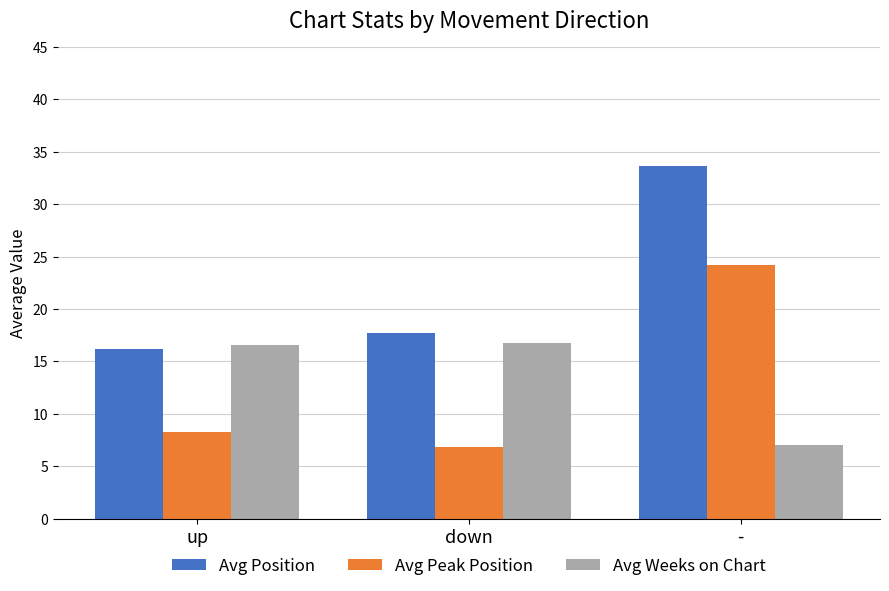

The value of Avg Peak Position at - is 36.2. True or false?

False